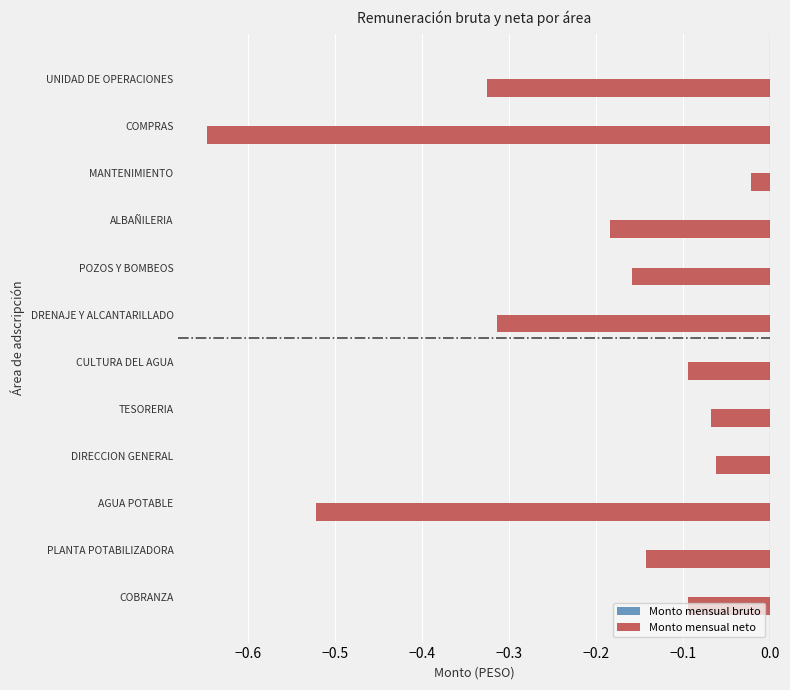

At which category is the sum across all series the highest?

MANTENIMIENTO